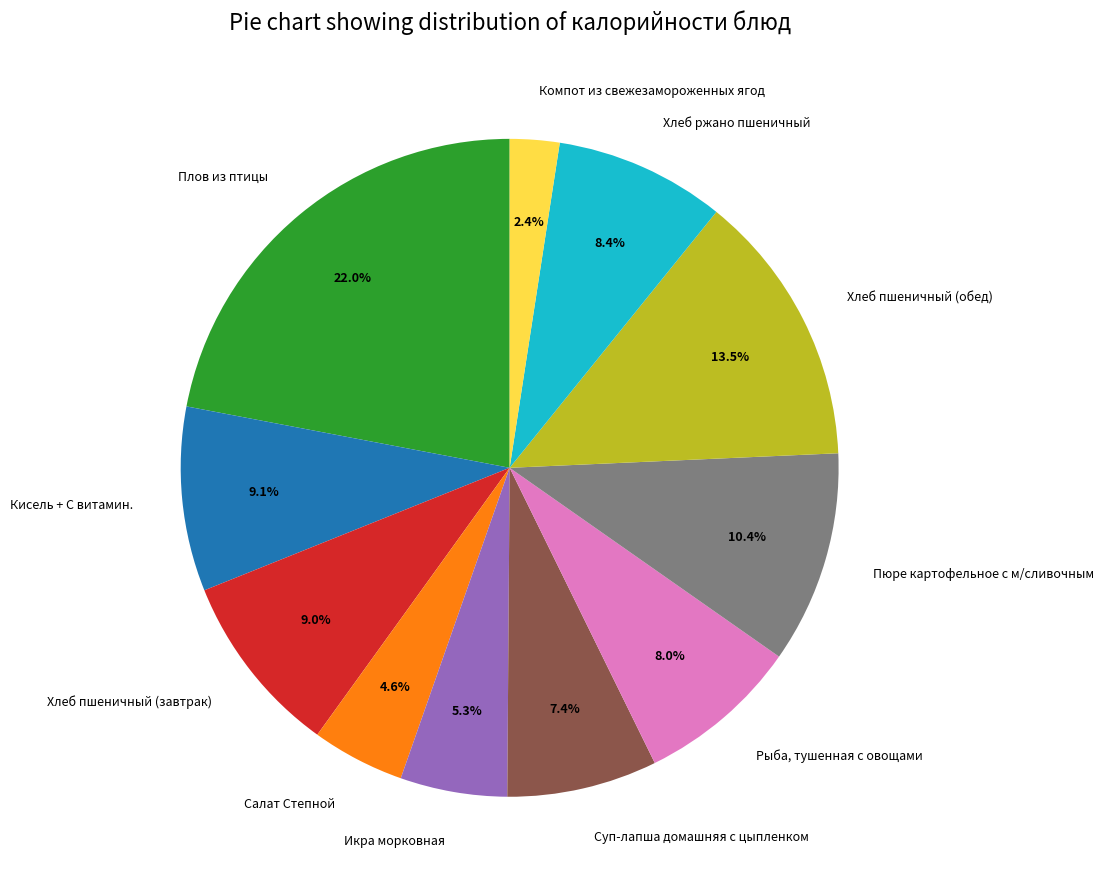

Does any single category account for the majority?

No